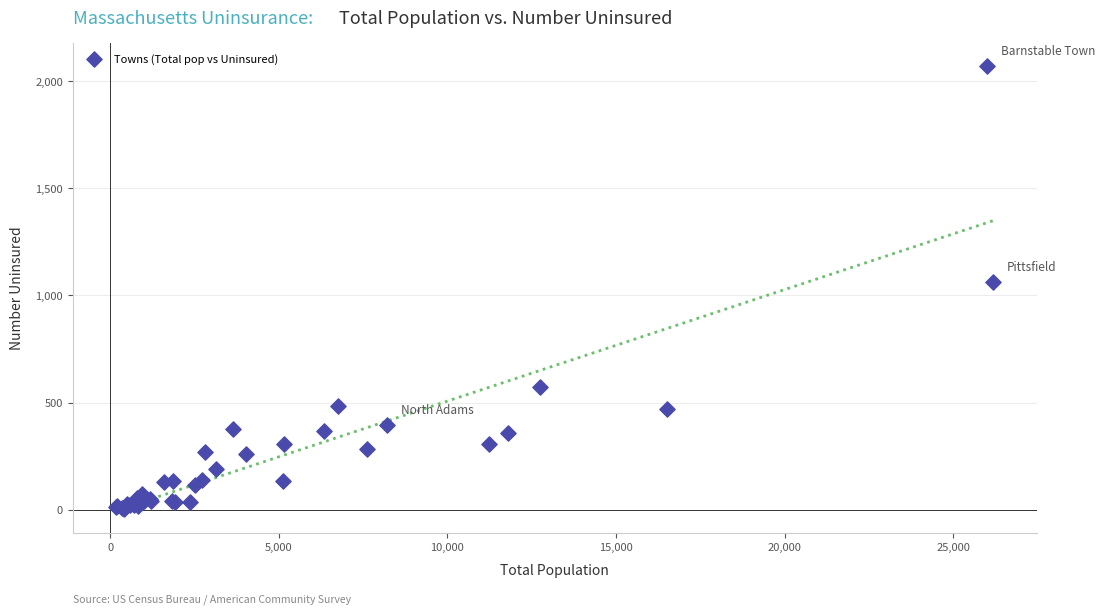

What Y value in the scatter plot is closest to 1037?

1061